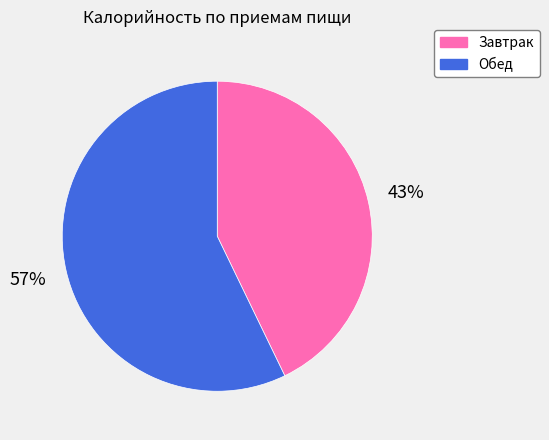

To the nearest percent, what percentage of the pie is Обед?

57%